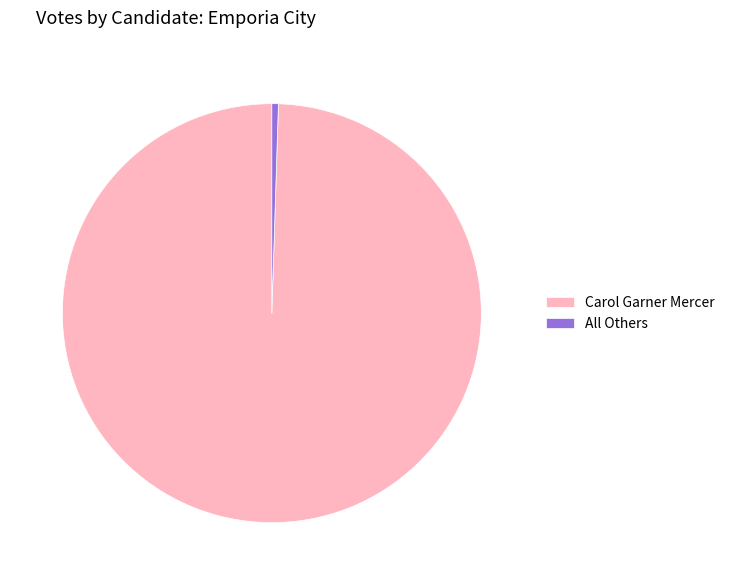

Between All Others and Carol Garner Mercer, which is larger?

Carol Garner Mercer